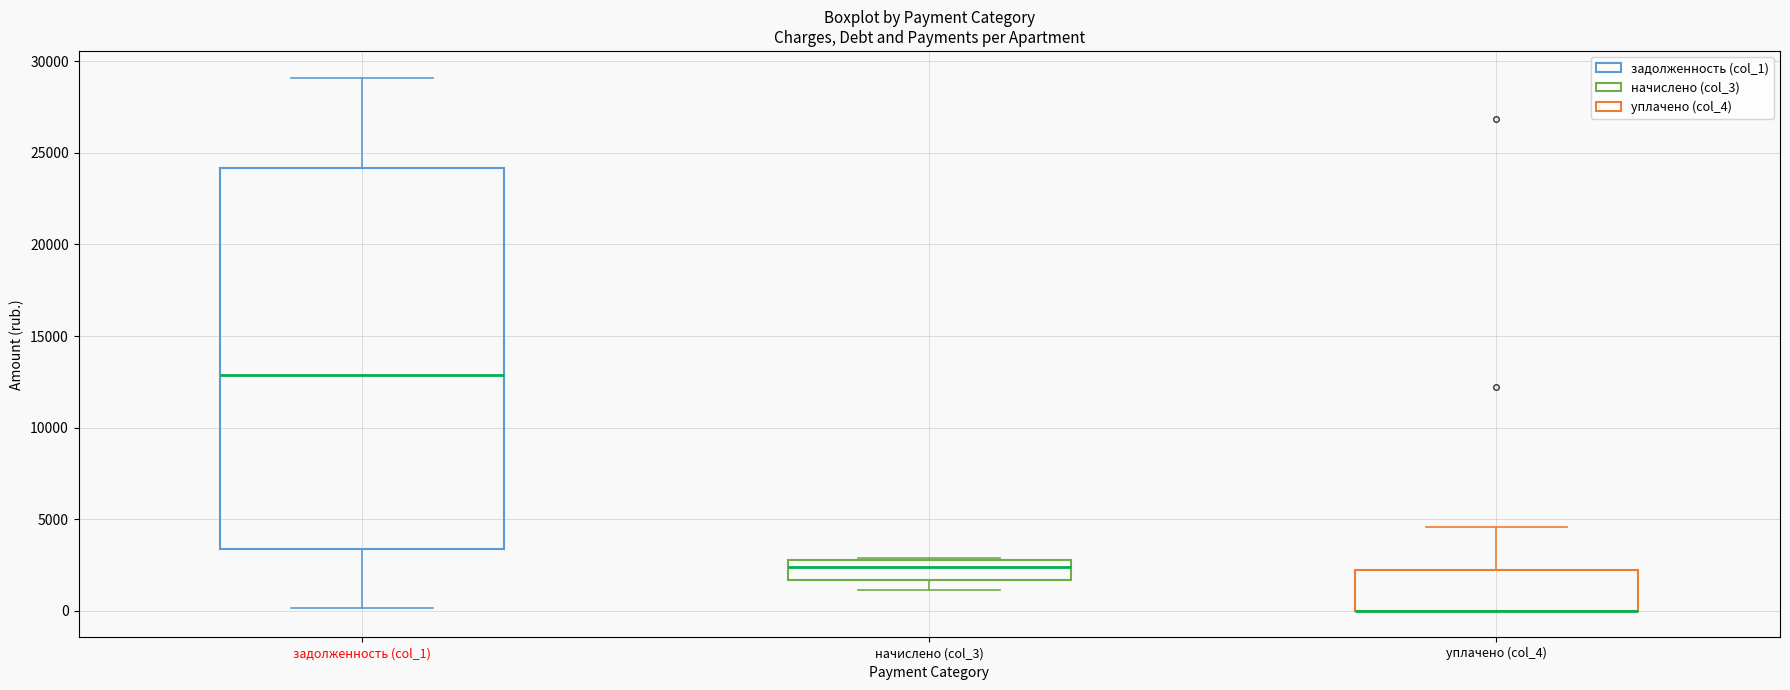

Reading left to right, transcribe this box plot: for each box, give where its median line is, the range the box spans, and where its two whiskers end, as read against the y-axis. The values are not printed on the chart, so give them approximately, as read against the axis.

задолженность (col_1): median 13000, box 3500 to 24000, whiskers 0 to 29000
начислено (col_3): median 2500, box 1500 to 3000, whiskers 1000 to 3000
уплачено (col_4): median 0 (drawn on the box's lower edge), box 0 to 2000, whiskers 0 to 4500